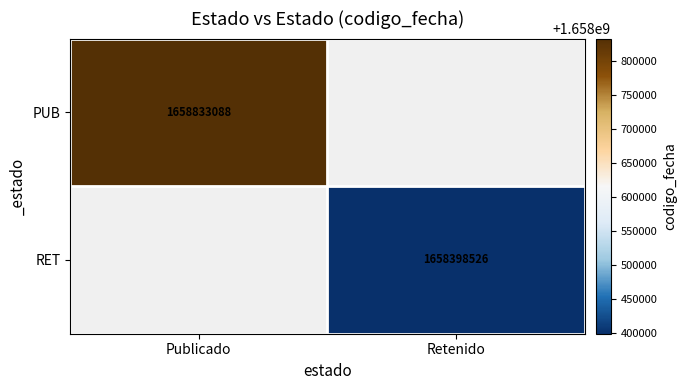

Is it true that PUB equals 1658833088 at Publicado?

True